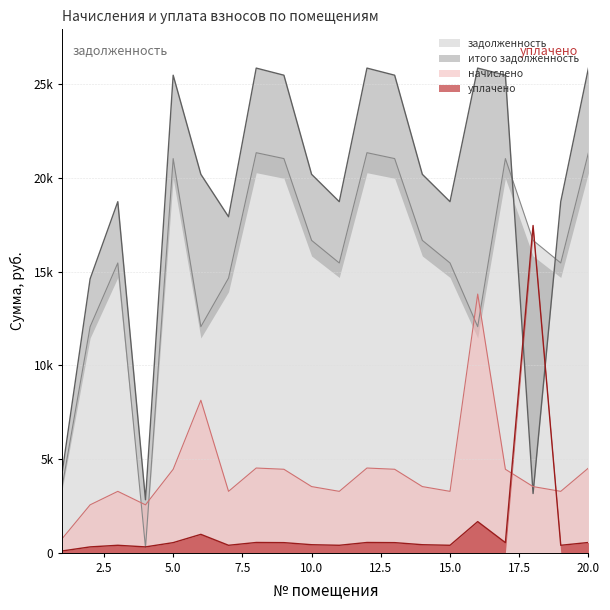

Which series has the largest total across all categories?

итого задолженность